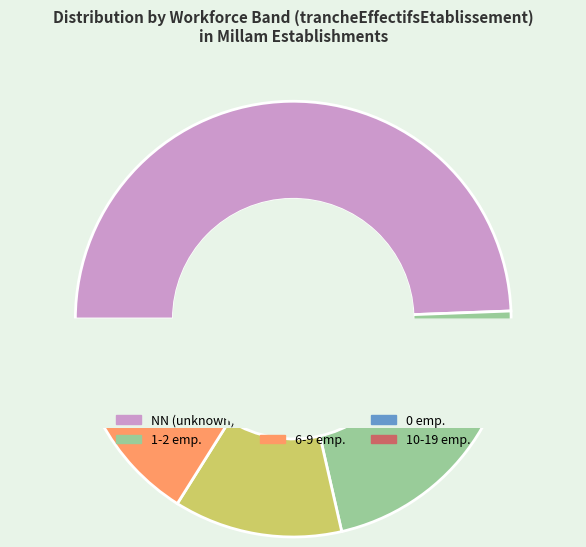

To the nearest percent, what percentage of the pie is 01?

21%